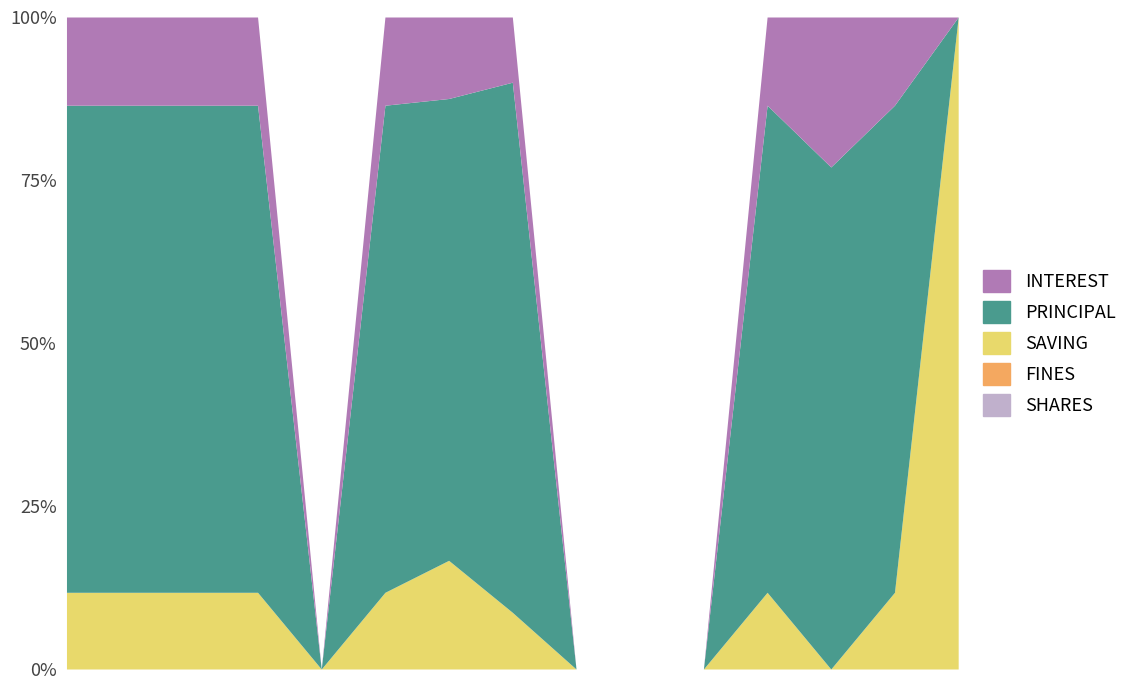

Rank the series at 401005538 from highest to lowest value.

PRINCIPAL, INTEREST, SAVING, SHARES, FINES